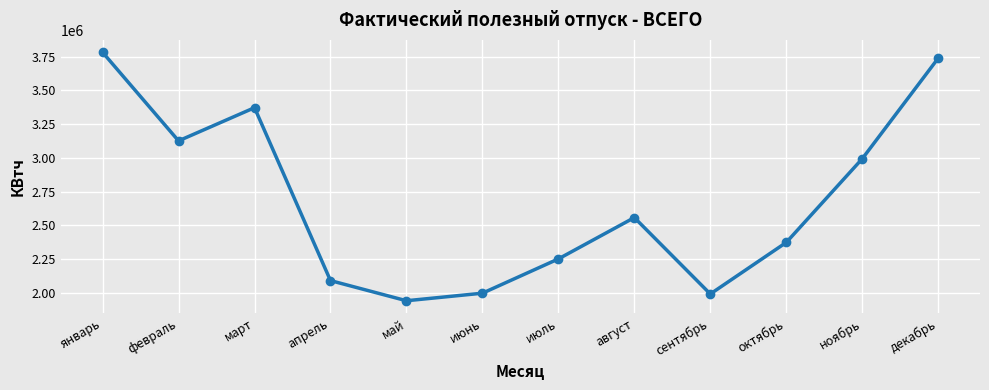

Approximately how many times larger is the value at август compared to декабрь?

0.7